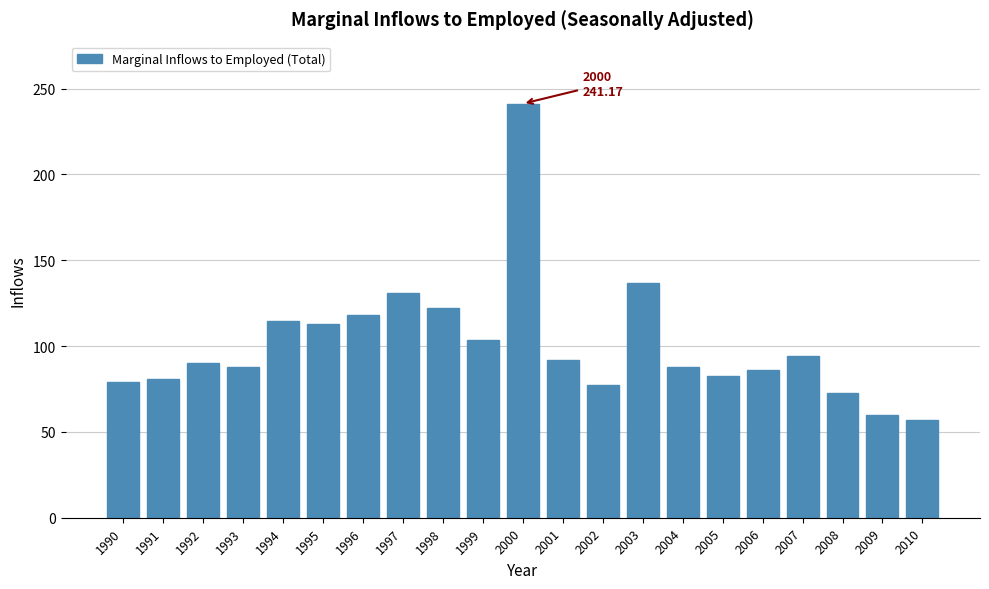

What is the minimum value shown in the chart?

56.8